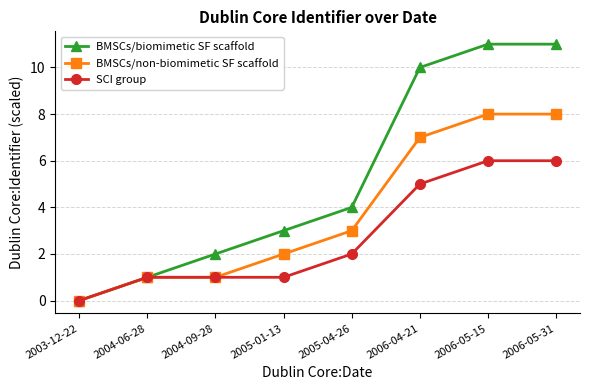

How many data points does each series have?

8